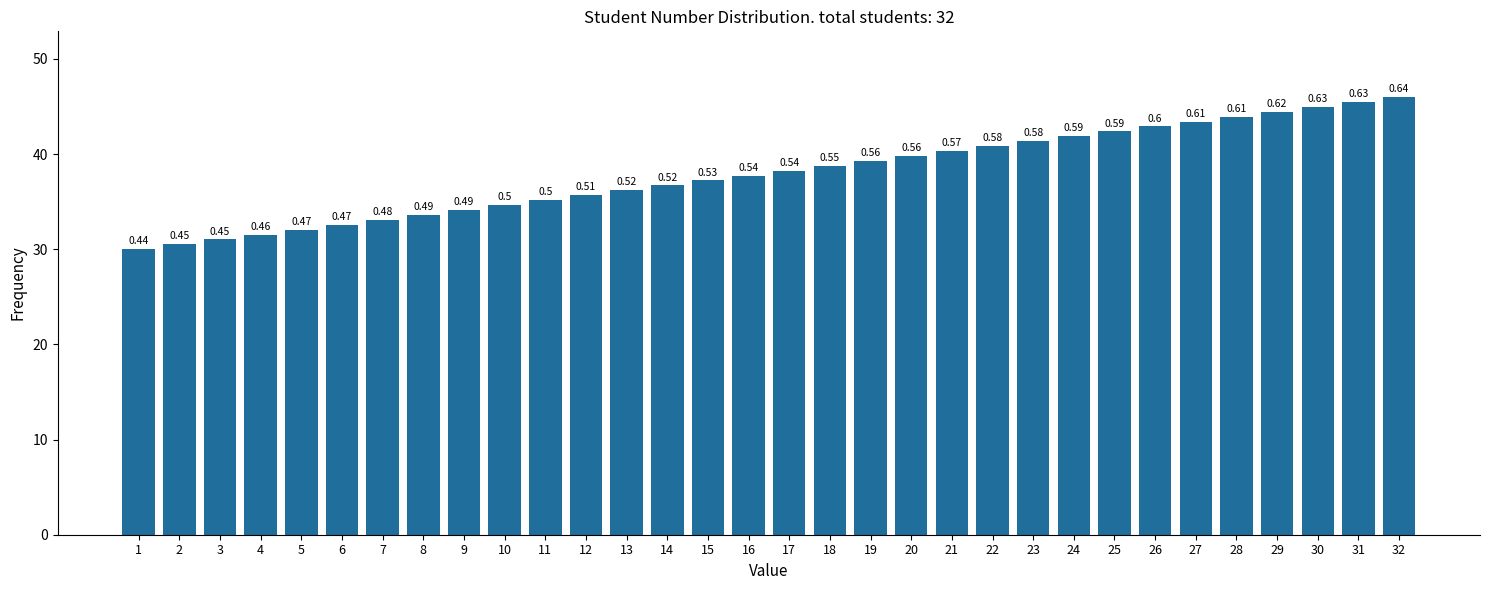

Does the chart contain any negative values?

No